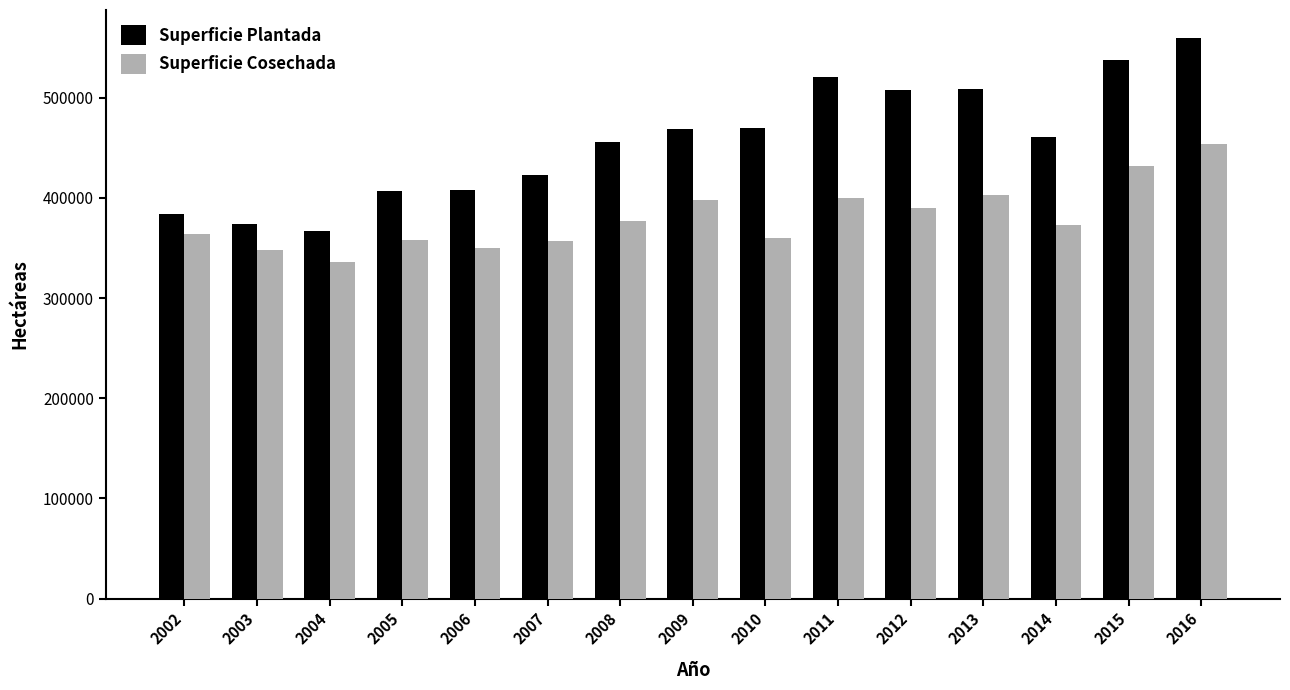

What is the spread (max minus min) of values at 2003?

25611.0